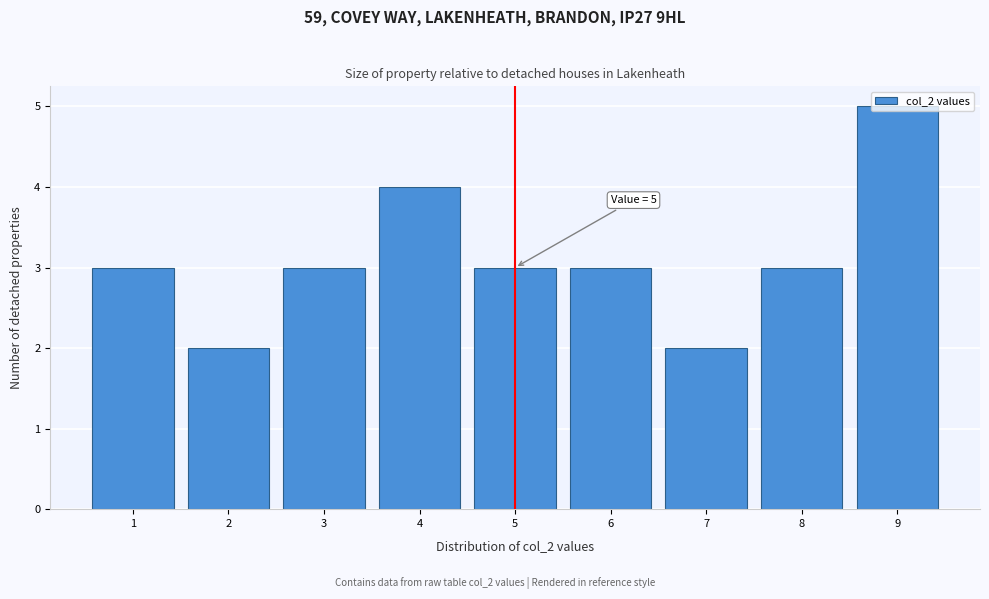

Over which range of the x-axis is the bar tallest?

8.5 to 9.5